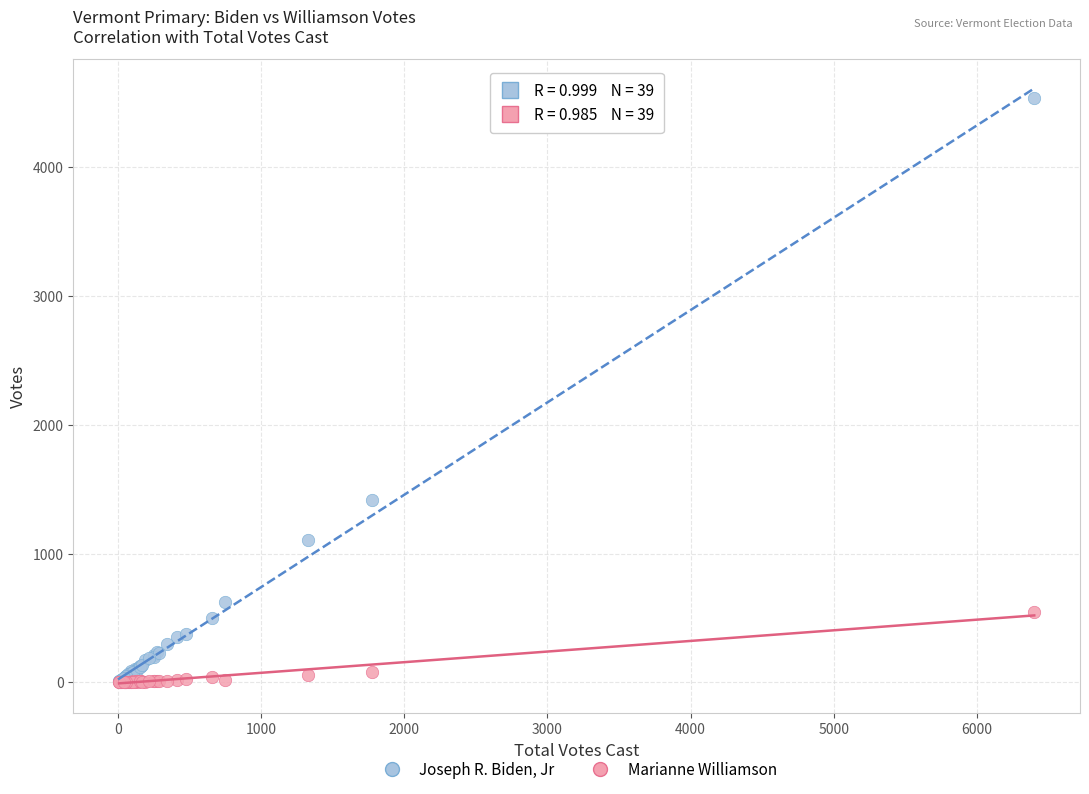

Across all series, what Y value is closest to 2269?

1418